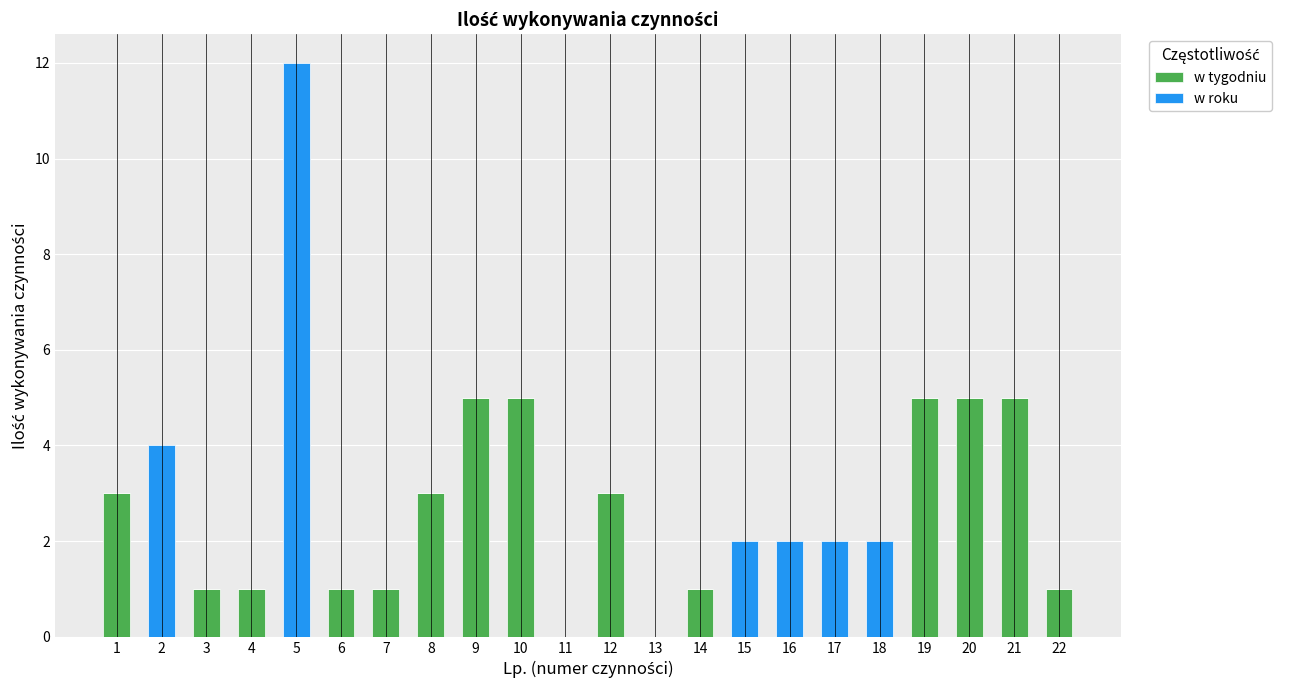

What is the highest value of the w tygodniu series?

5